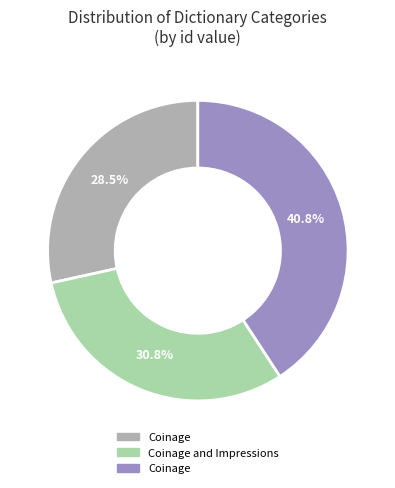

Is there a majority slice in this chart?

No